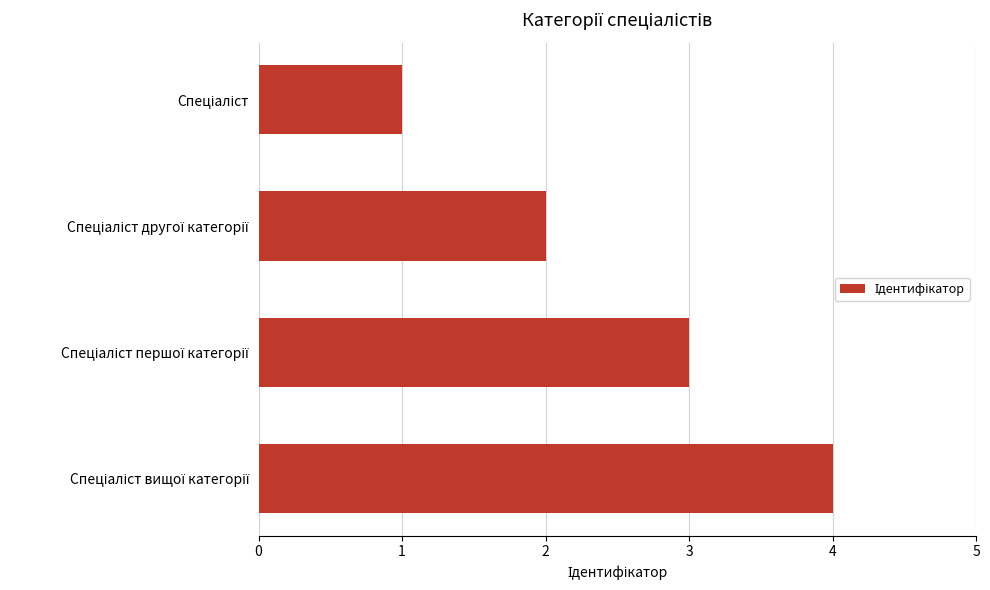

What is the maximum value shown in the chart?

4